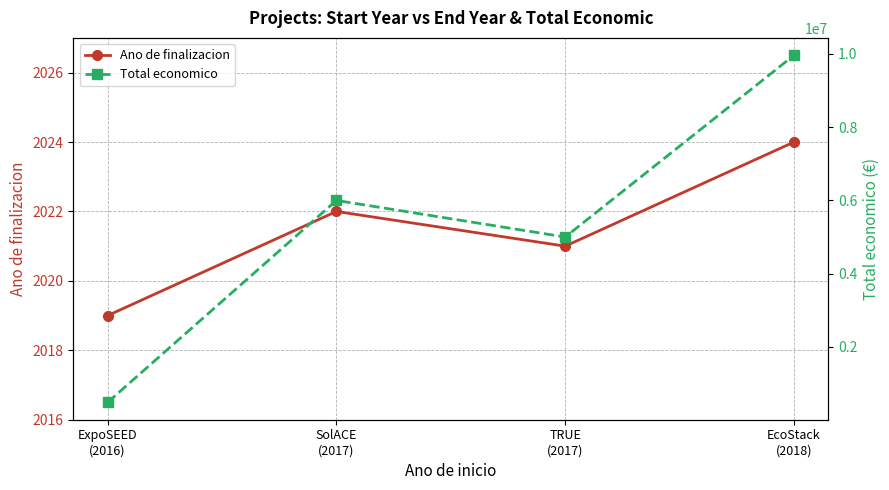

Where does the Ano de finalizacion series first go above 2022?

EcoStack
(2018)